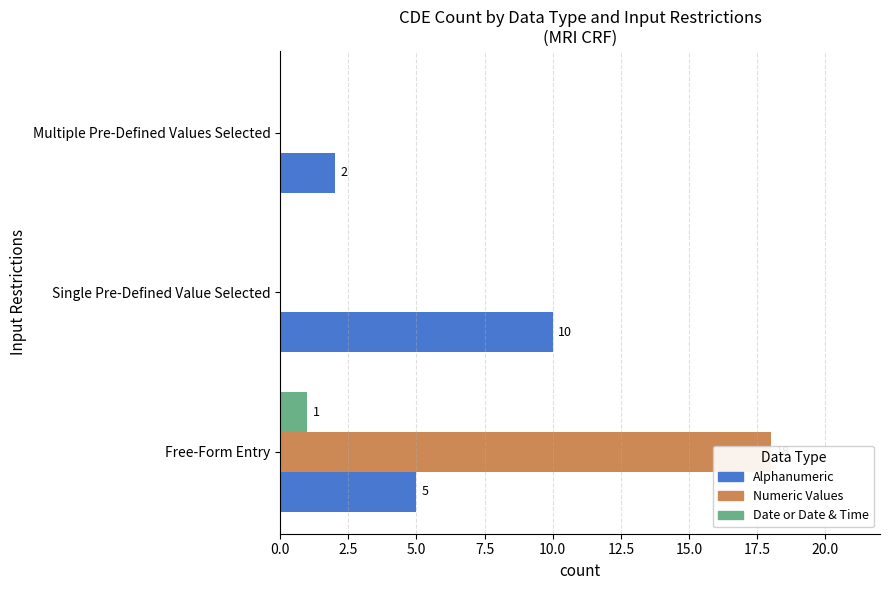

What is the difference between the maximum and minimum values in the Alphanumeric series?

8